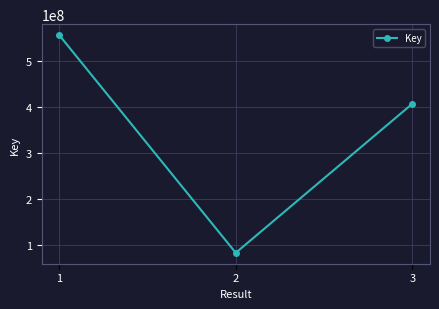

What is the value of the 2nd point from the left?

82980178